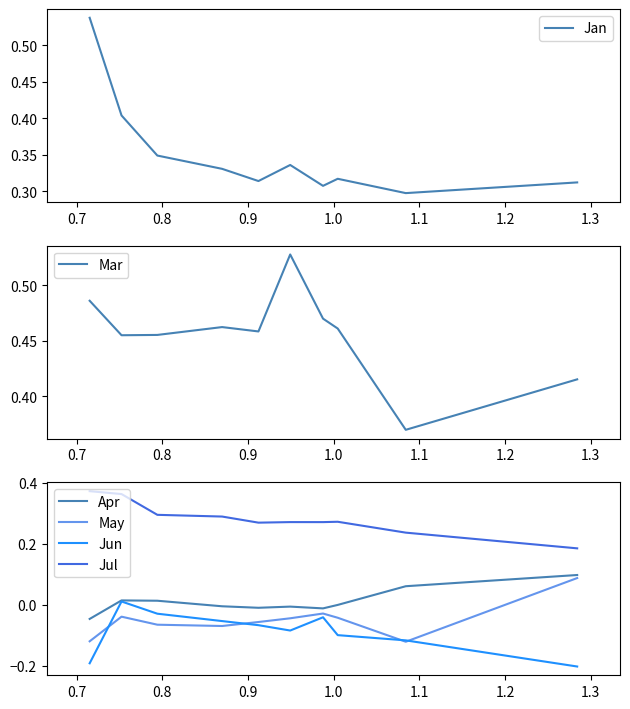

True or false: Jul and Apr cross at least once.

False